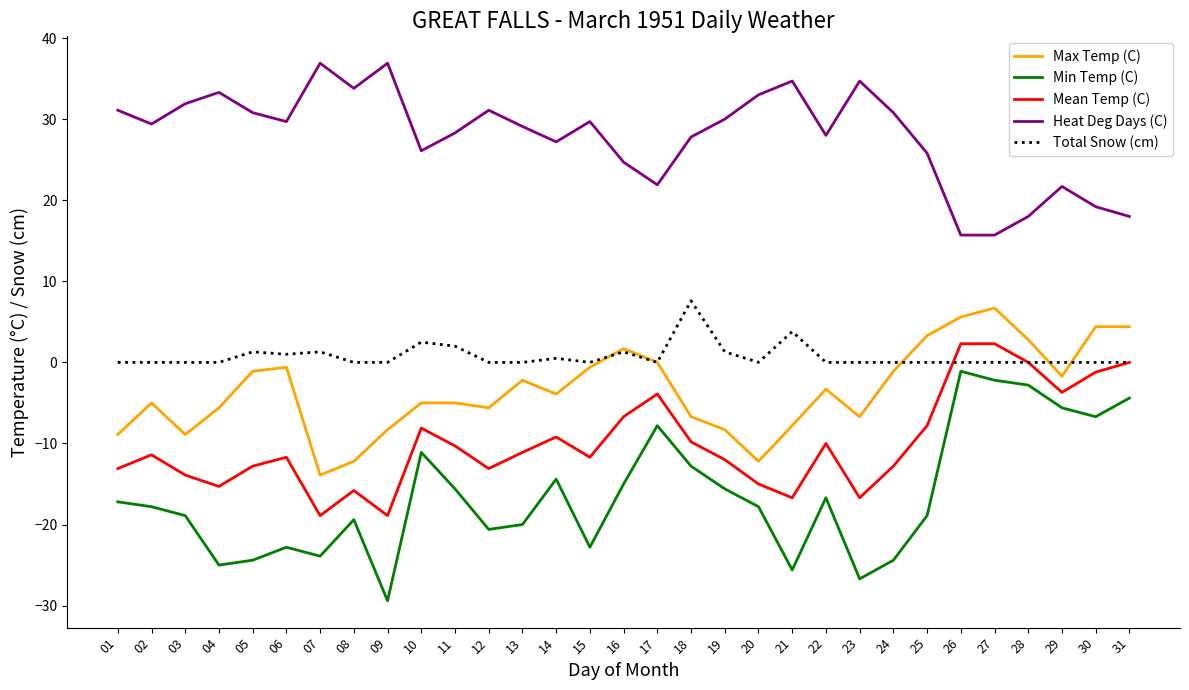

Which series has the largest total across all categories?

Heat Deg Days (C)